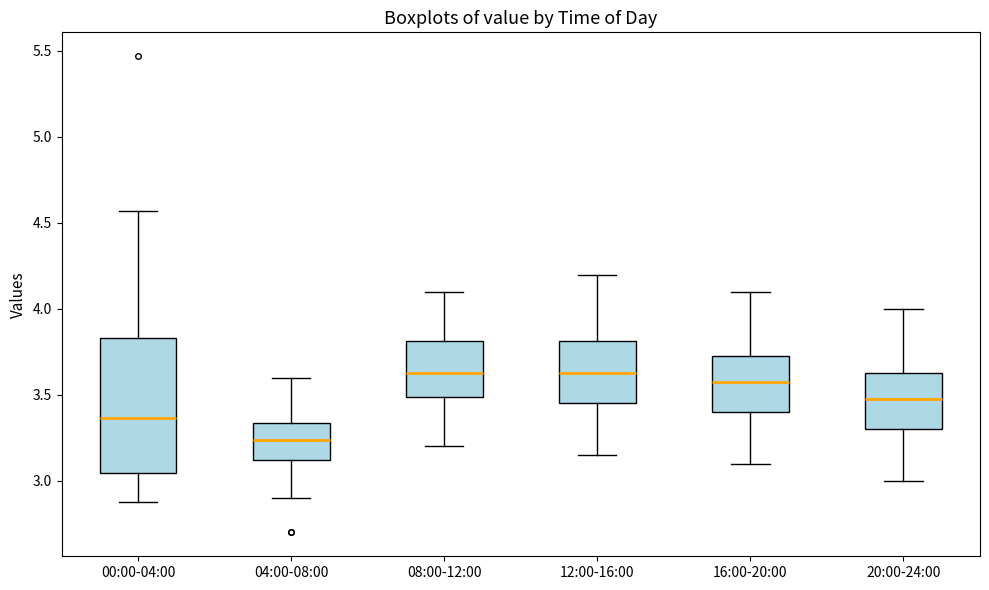

Reading left to right, transcribe this box plot: for each box, give where its median line is, the range the box spans, and where its two whiskers end, as read against the y-axis. The values are not printed on the chart, so give them approximately, as read against the axis.

00:00-04:00: median 3.35, box 3.05 to 3.85, whiskers 2.90 to 4.55
04:00-08:00: median 3.25, box 3.10 to 3.35, whiskers 2.90 to 3.60
08:00-12:00: median 3.65, box 3.50 to 3.80, whiskers 3.20 to 4.10
12:00-16:00: median 3.65, box 3.45 to 3.80, whiskers 3.15 to 4.20
16:00-20:00: median 3.60, box 3.40 to 3.75, whiskers 3.10 to 4.10
20:00-24:00: median 3.50, box 3.30 to 3.65, whiskers 3.00 to 4.00